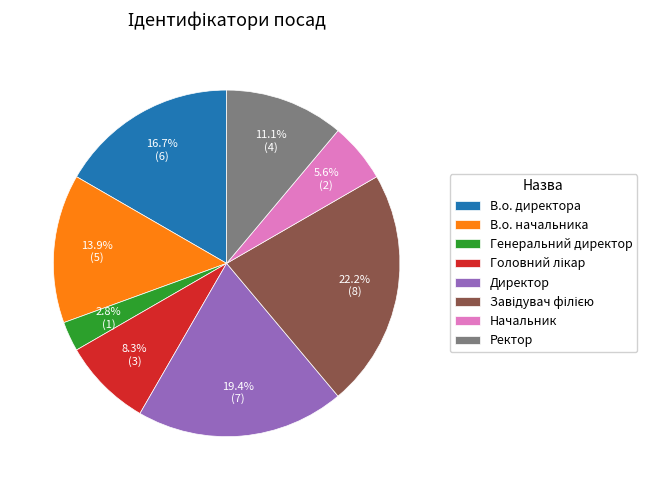

What percentage is NOT represented by Директор?

80.6%